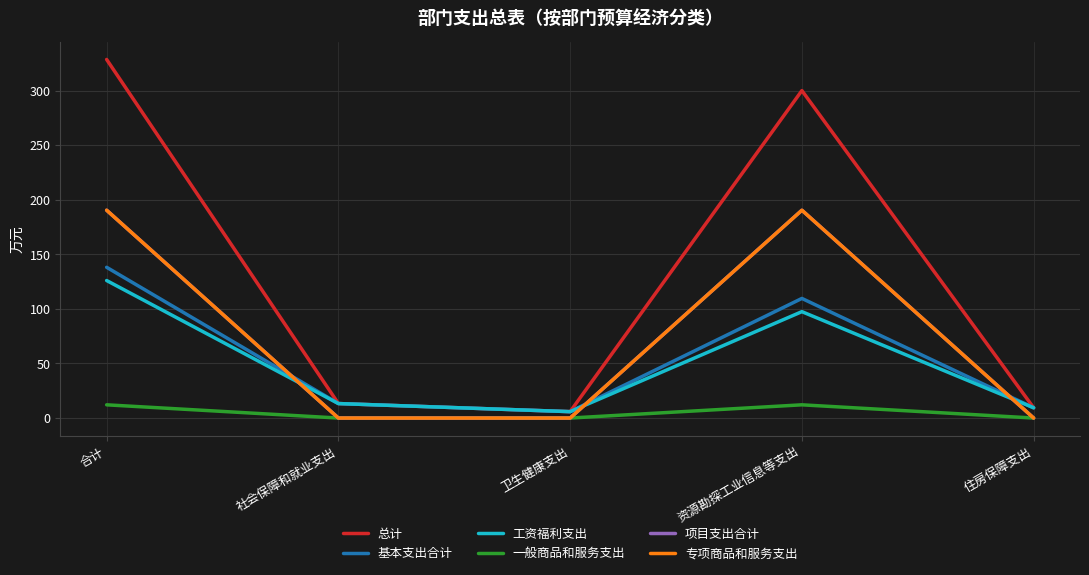

What is the spread (max minus min) of values at 资源勘探工业信息等支出?

288.0